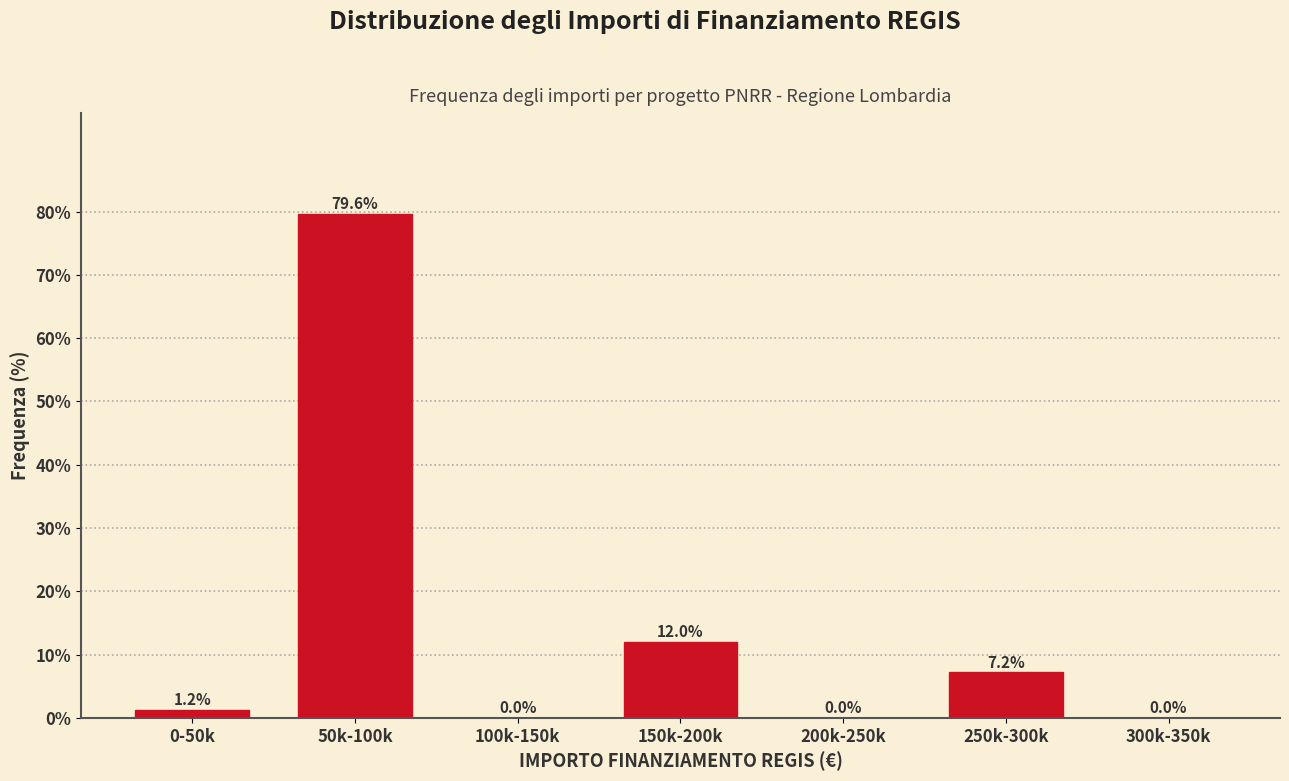

Reading left to right, list all the values displayed in this chart.

0-50k=1.2	50k-100k=79.6	100k-150k=0.0	150k-200k=12.0	200k-250k=0.0	250k-300k=7.2	300k-350k=0.0